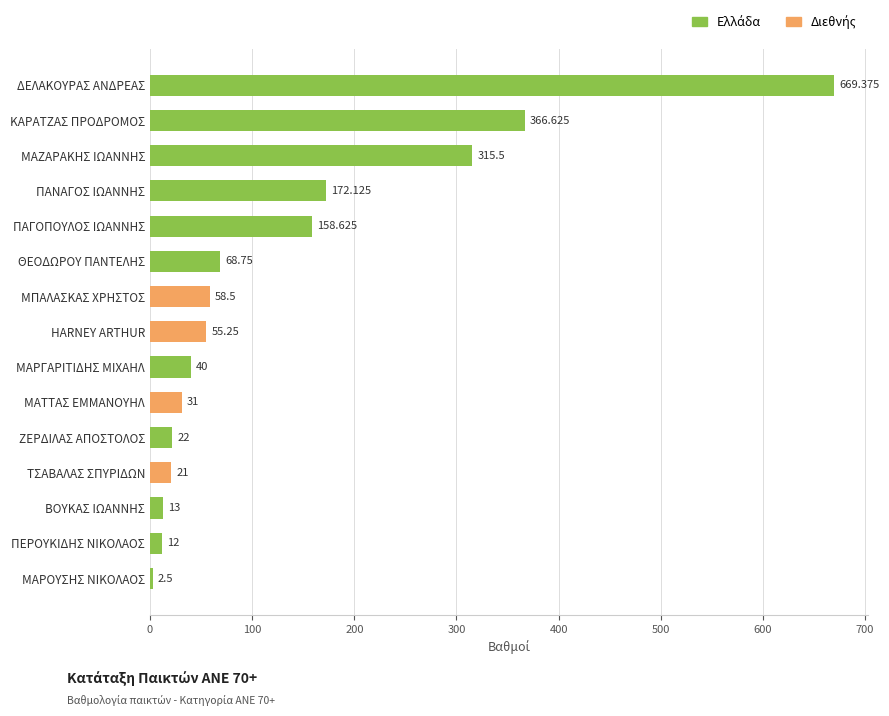

What is the difference between the maximum and minimum values?

666.9